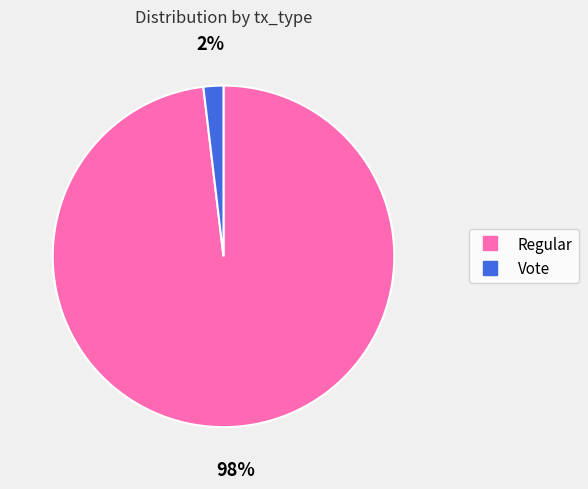

Does any single category account for the majority?

Yes